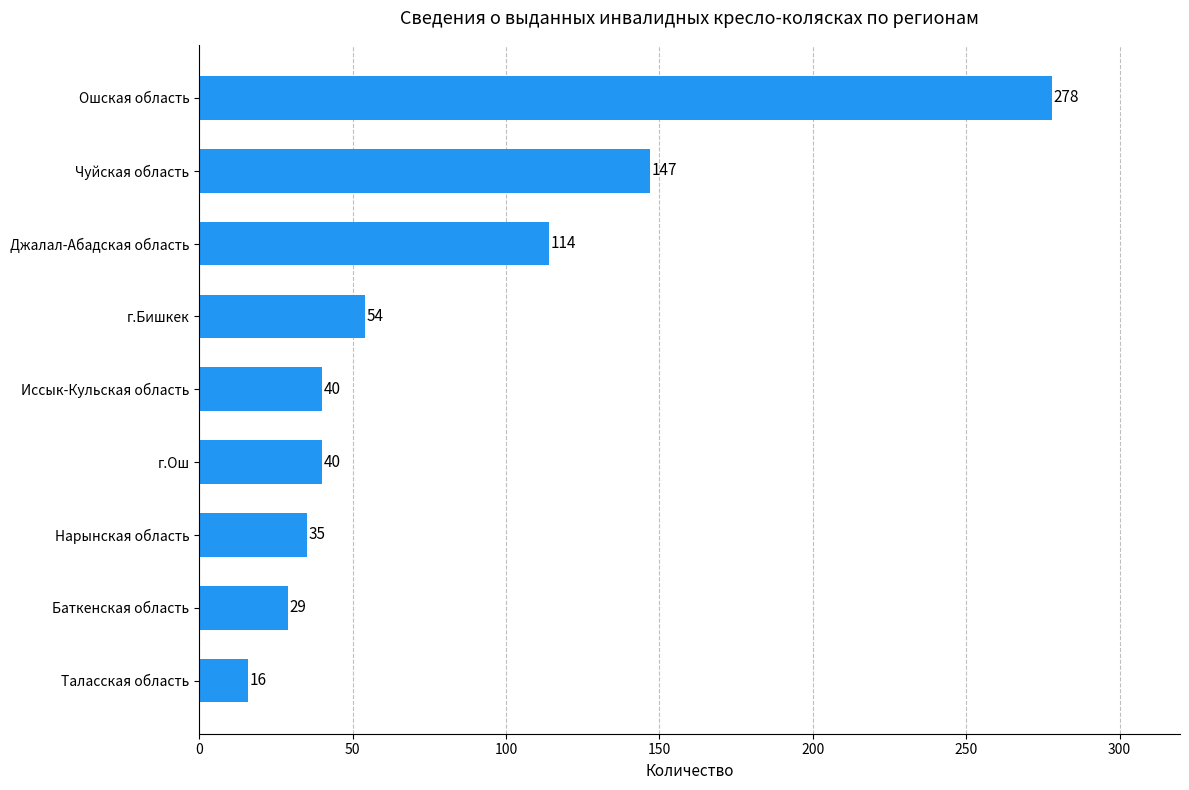

What is the sum of all values?

753